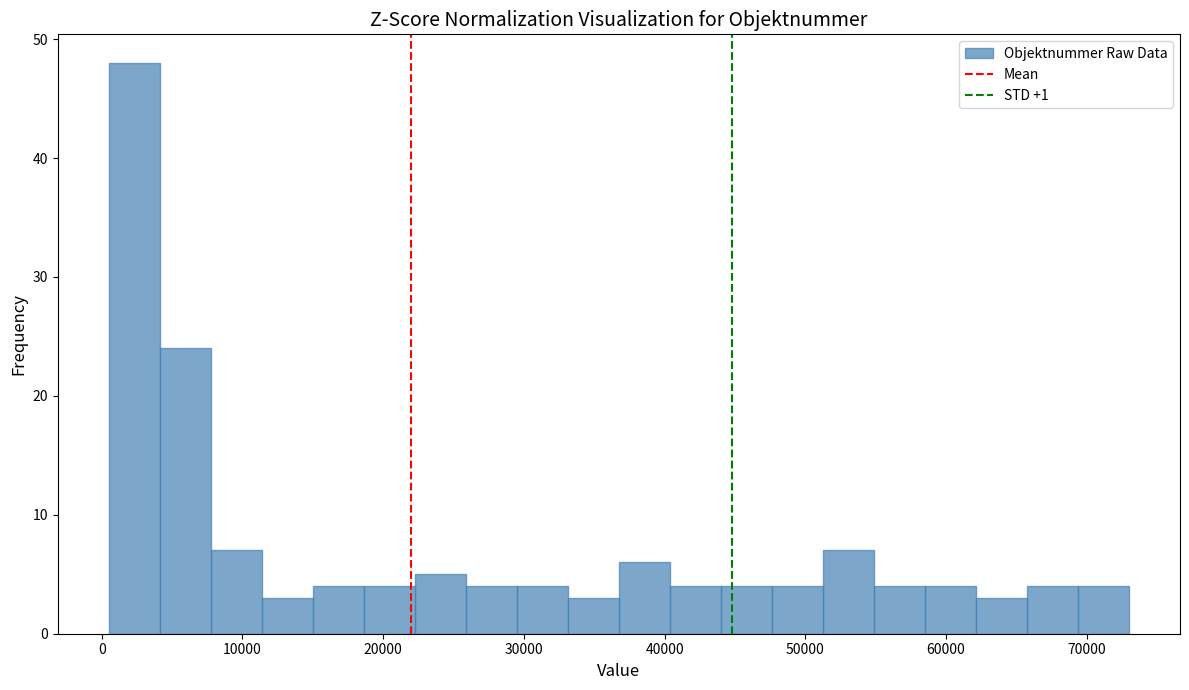

Read against the x-axis, roughly where is the centre of the tallest bar?

2000